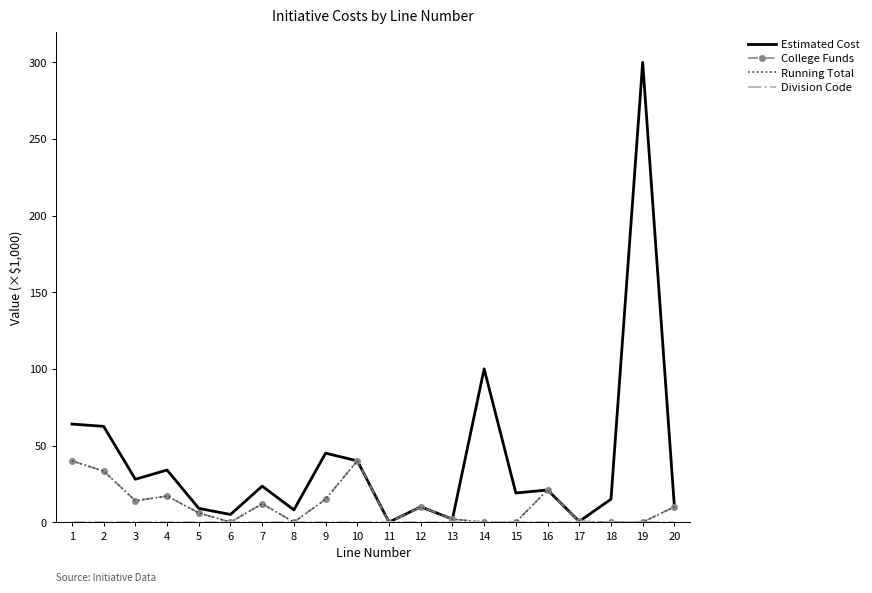

Reading left to right, transcribe all the data shown in this chart.

Estimated Cost: 64.0	62.5	28.0	34.0	9.0	5.0	23.5	8.0	45.0	40.0	0.0	10.0	2.0	100.0	19.0	21.0	0.5	15.0	300.0	10.0
College Funds: 40.0	33.3	14.0	17.0	6.0	0.0	12.0	0.0	15.0	40.0	0.0	10.0	2.0	0.0	0.0	21.0	0.5	0.0	0.0	10.0
Running Total: 40.0	33.3	14.0	17.0	6.0	0.0	12.0	0.0	15.0	40.0	0.0	10.0	2.0	0.0	0.0	21.0	0.5	0.0	0.0	10.0
Division Code: 0.0	0.0	0.0	0.0	0.0	0.0	0.0	0.0	0.0	0.0	0.0	0.0	0.0	0.0	0.0	0.0	0.0	0.0	0.0	0.0